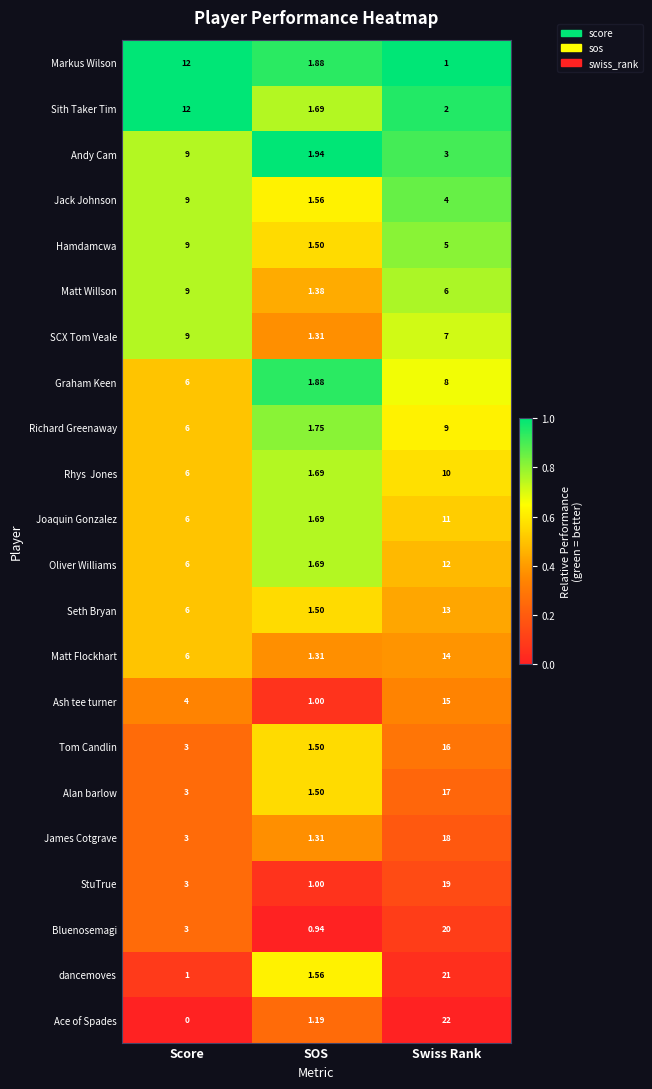

Which series has the largest range (max minus min)?

Ace of Spades